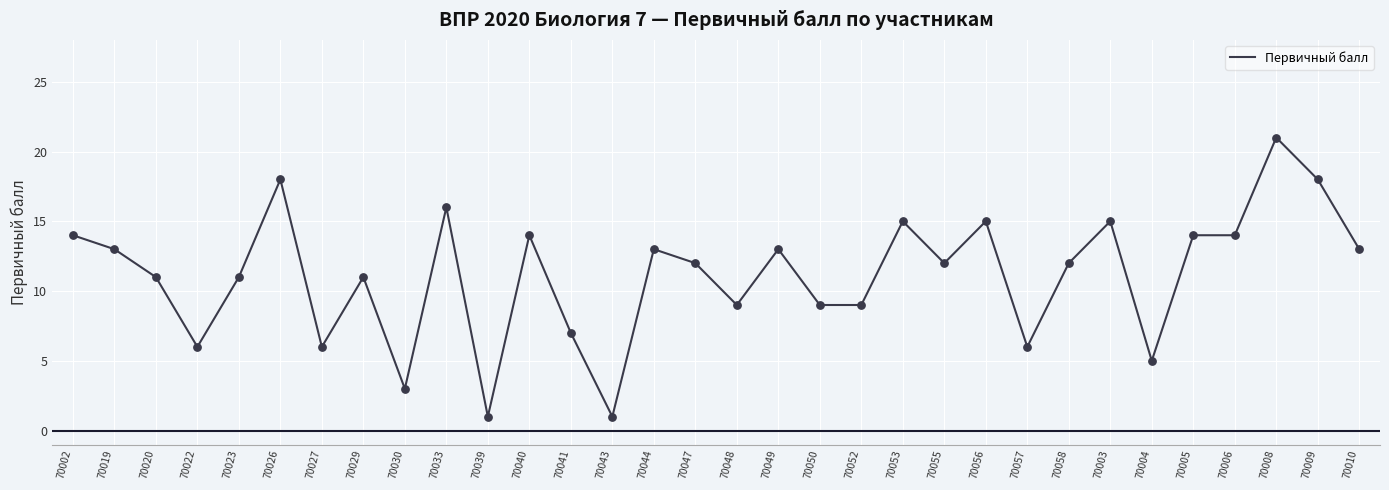

What is the change in value from 70002 to 70047?

-2